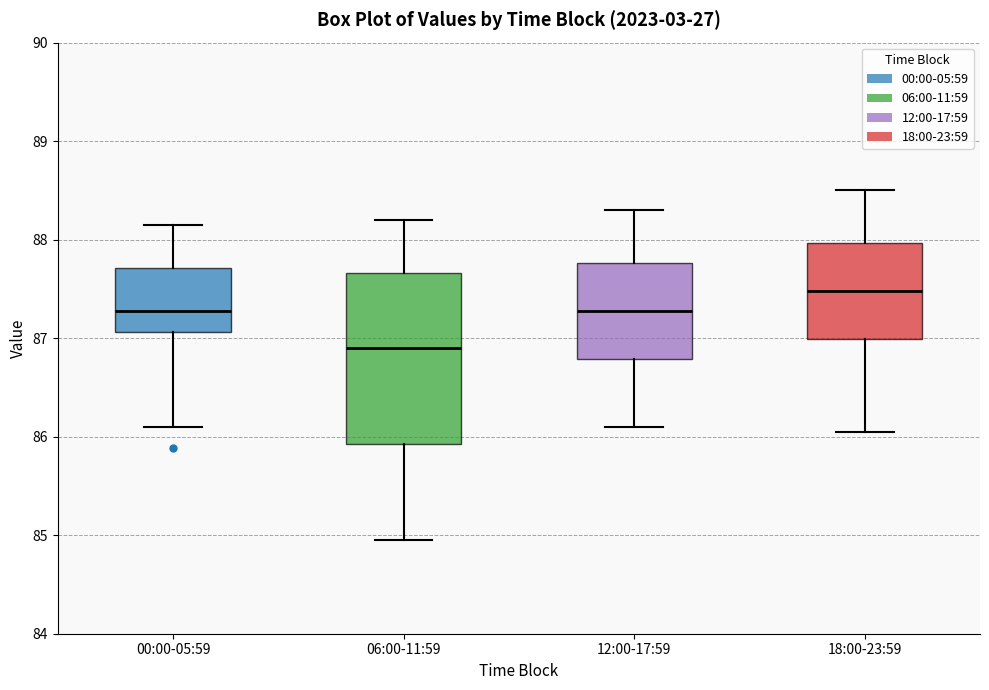

Where does the median line of the box for 18:00-23:59 sit on the y-axis? The values are not printed on the chart, so give them approximately, as read against the axis.

87.5